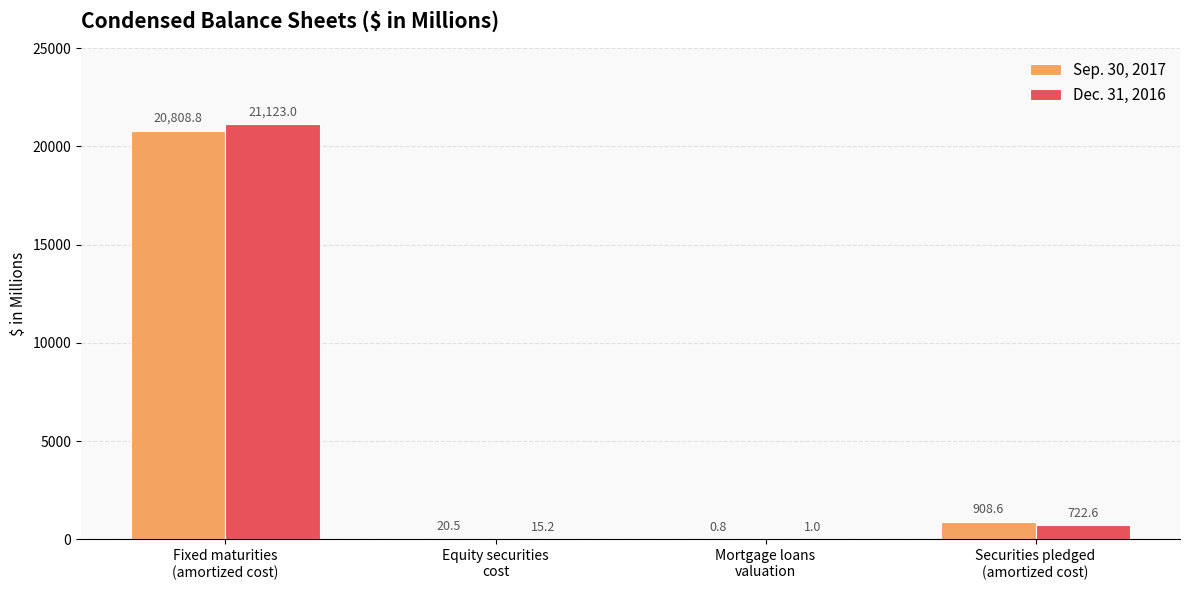

What is the maximum value shown in the chart?

21123.0